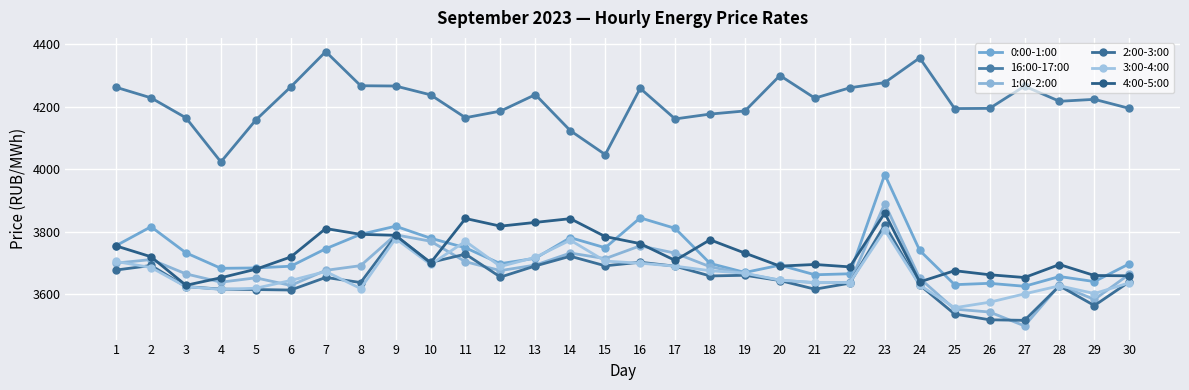

What is the difference between the maximum and second lowest values in the 1:00-2:00 series?

347.7